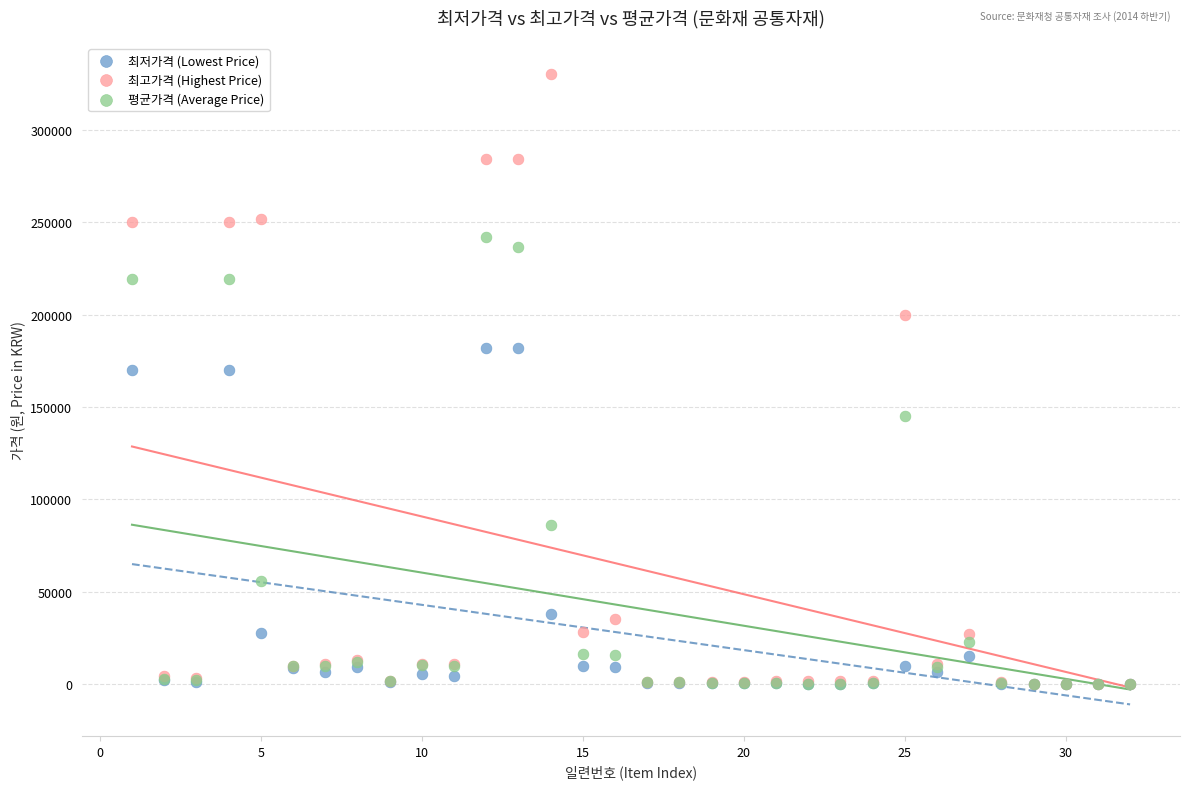

In the 평균가격 (Average Price) series, what Y value is closest to 121025?

145400.0